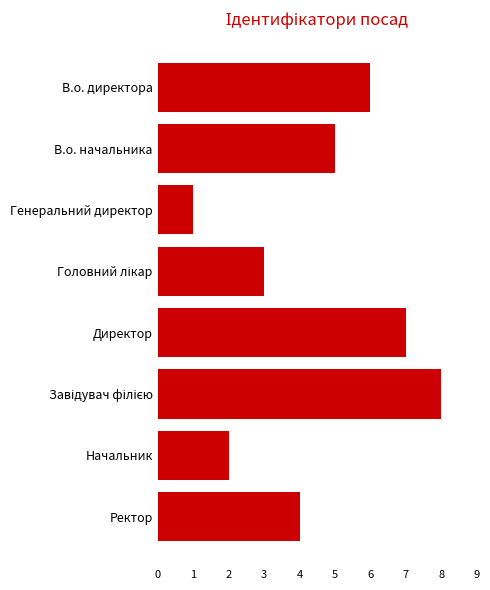

What is the sum of all values?

36